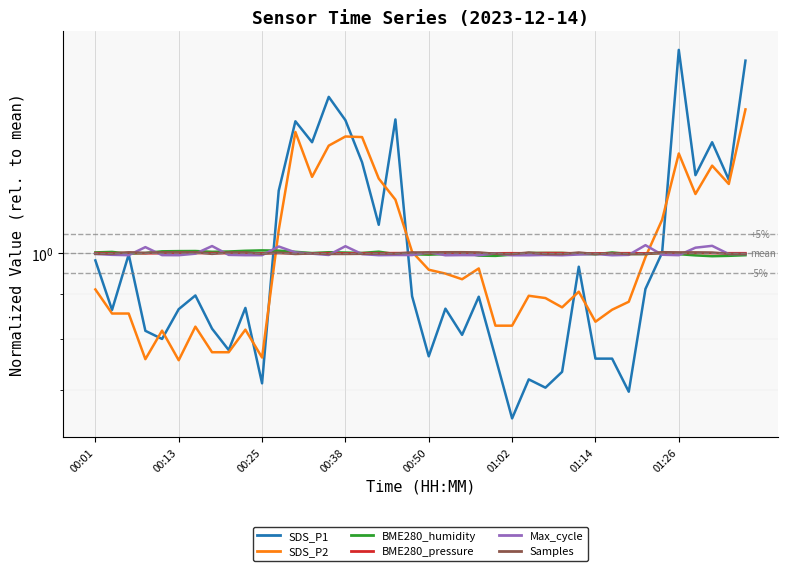

Which series changed the most between 26 and 37?

SDS_P1